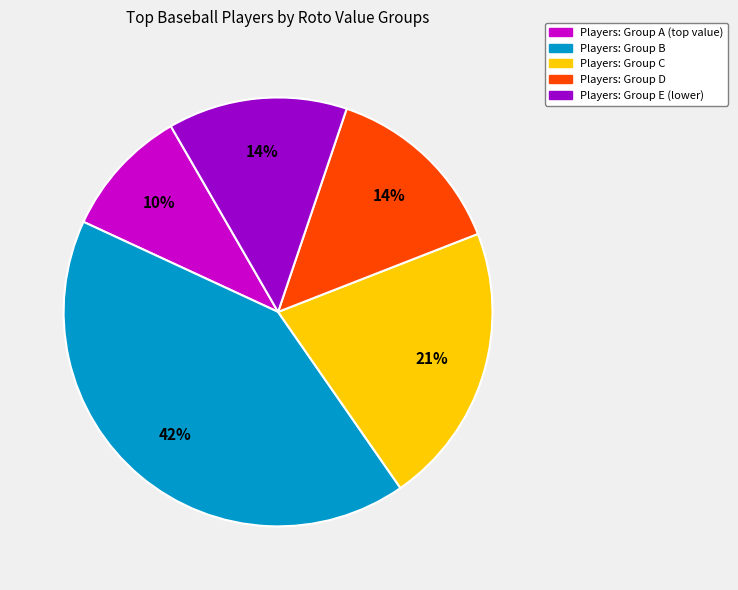

To the nearest percent, what is the average slice percentage?

20%